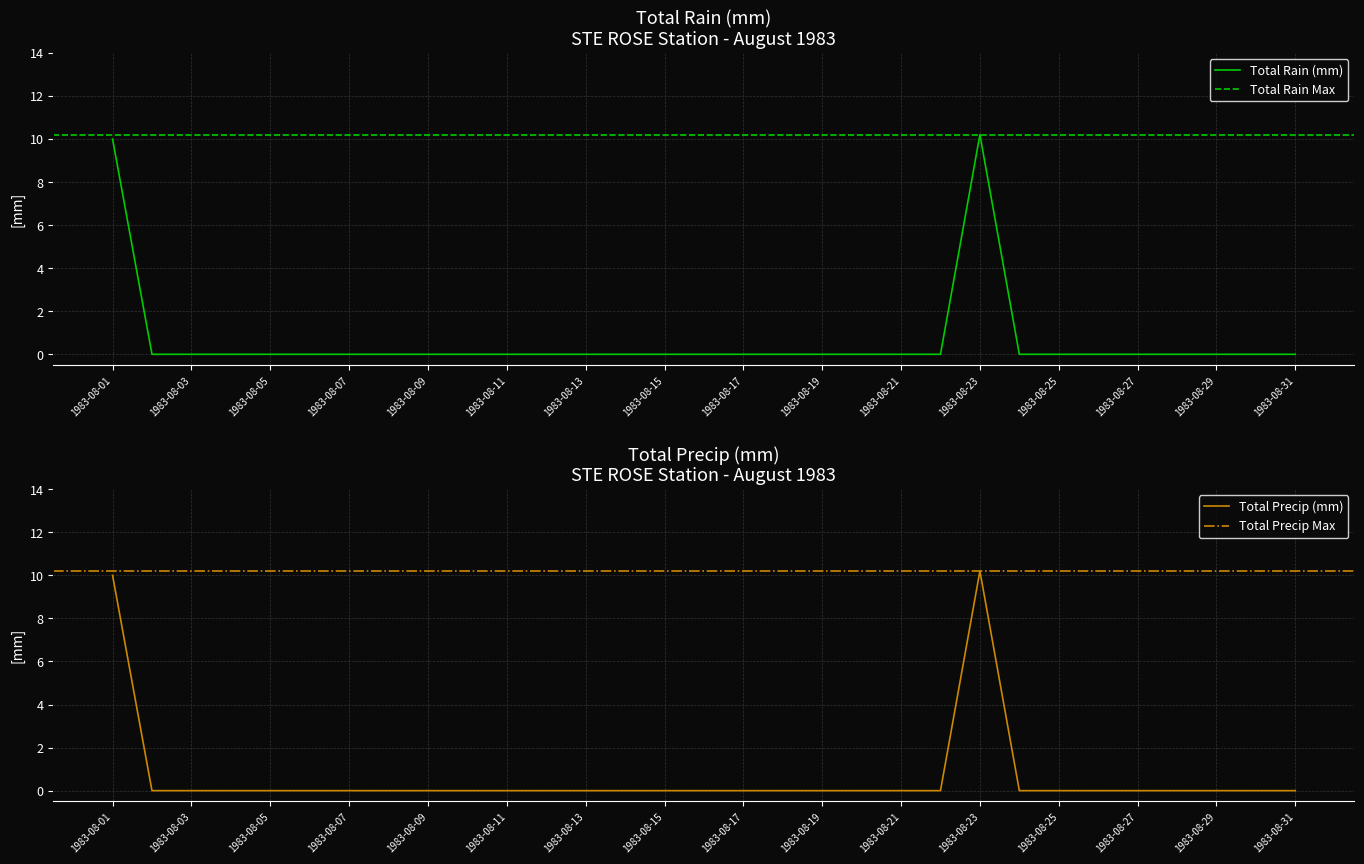

How many values in Total Rain (mm) are above zero?

2